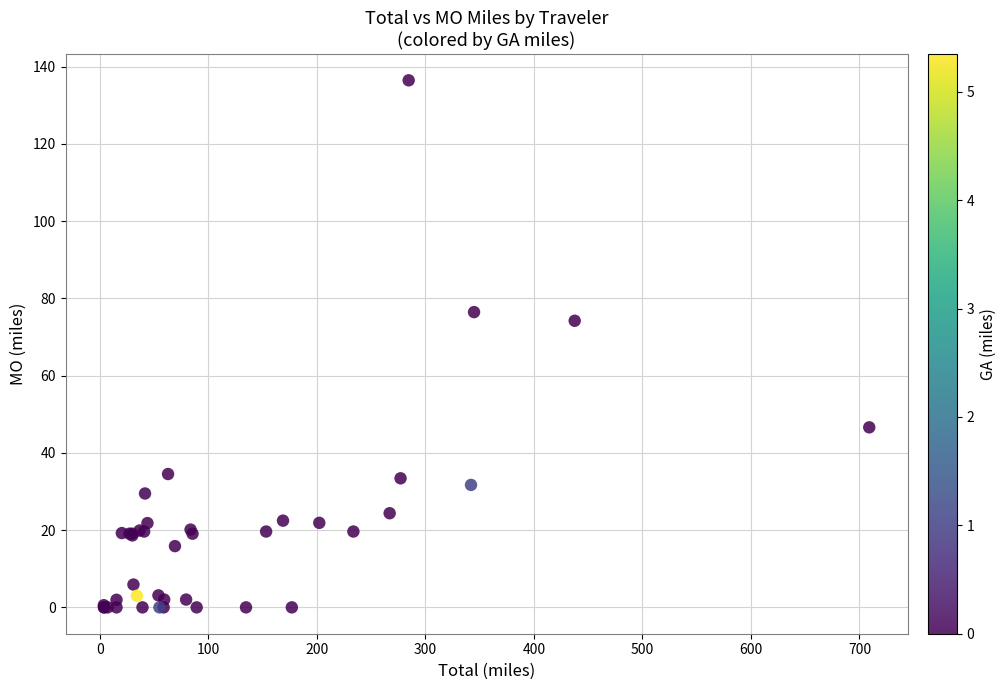

What Y value in the scatter plot is closest to 68?

74.2